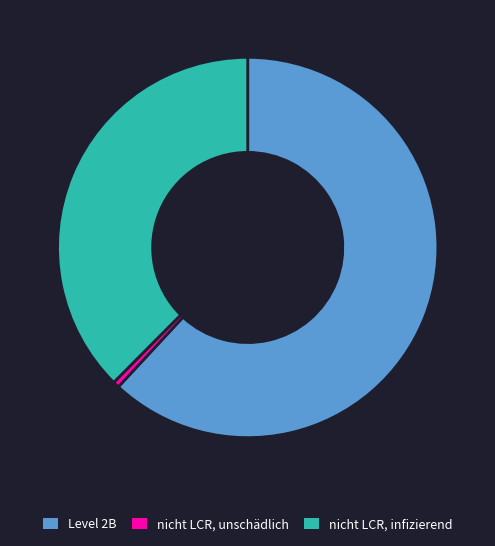

Is there a majority slice in this chart?

Yes